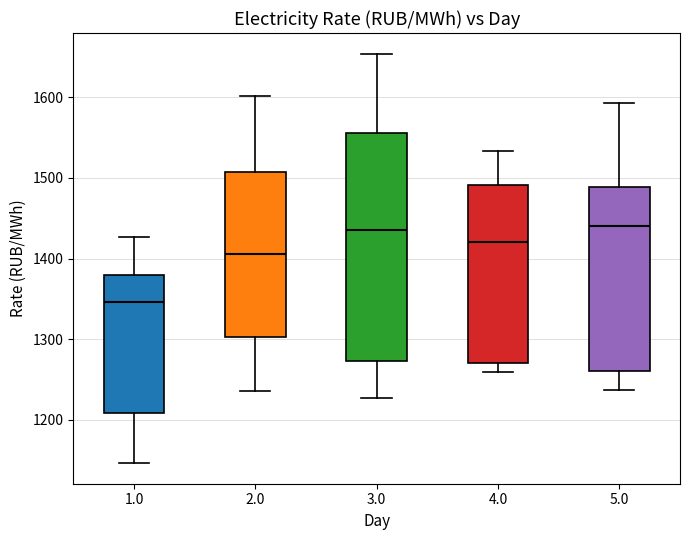

Which box is the tallest, from its lower edge to its upper edge?

3.0